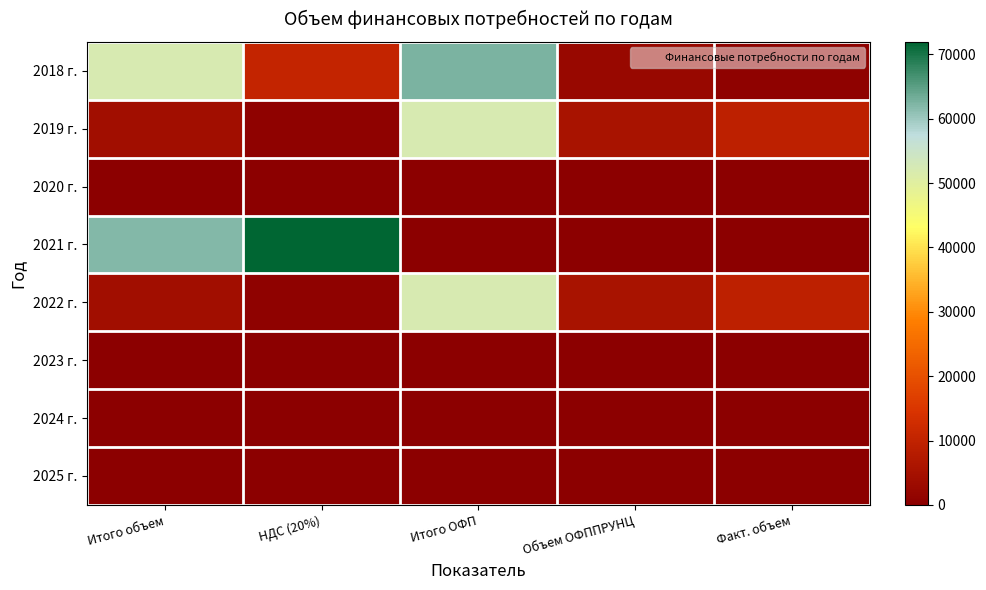

Reading left to right, what are all the values shown in this chart?

2018 г.: Итого объем=52111.2	НДС (20%)=10422.2	Итого ОФП=62533.5	Объем ОФППРУНЦ=2487.1	Факт. объем=716.3
2019 г.: Итого объем=4064.2	НДС (20%)=683.9	Итого ОФП=52199.4	Объем ОФППРУНЦ=5479.1	Факт. объем=9488.9
2020 г.: Итого объем=0.0	НДС (20%)=0.0	Итого ОФП=2.5	Объем ОФППРУНЦ=0.0	Факт. объем=0.0
2021 г.: Итого объем=61817.2	НДС (20%)=71915.5	Итого ОФП=0.0	Объем ОФППРУНЦ=2.5	Факт. объем=0.0
2022 г.: Итого объем=4064.2	НДС (20%)=683.9	Итого ОФП=52199.4	Объем ОФППРУНЦ=5479.1	Факт. объем=9488.9
2023 г.: Итого объем=0.0	НДС (20%)=0.0	Итого ОФП=0.0	Объем ОФППРУНЦ=0.0	Факт. объем=0.0
2024 г.: Итого объем=0.0	НДС (20%)=0.0	Итого ОФП=0.0	Объем ОФППРУНЦ=0.0	Факт. объем=0.0
2025 г.: Итого объем=0.0	НДС (20%)=0.0	Итого ОФП=0.0	Объем ОФППРУНЦ=0.0	Факт. объем=0.0